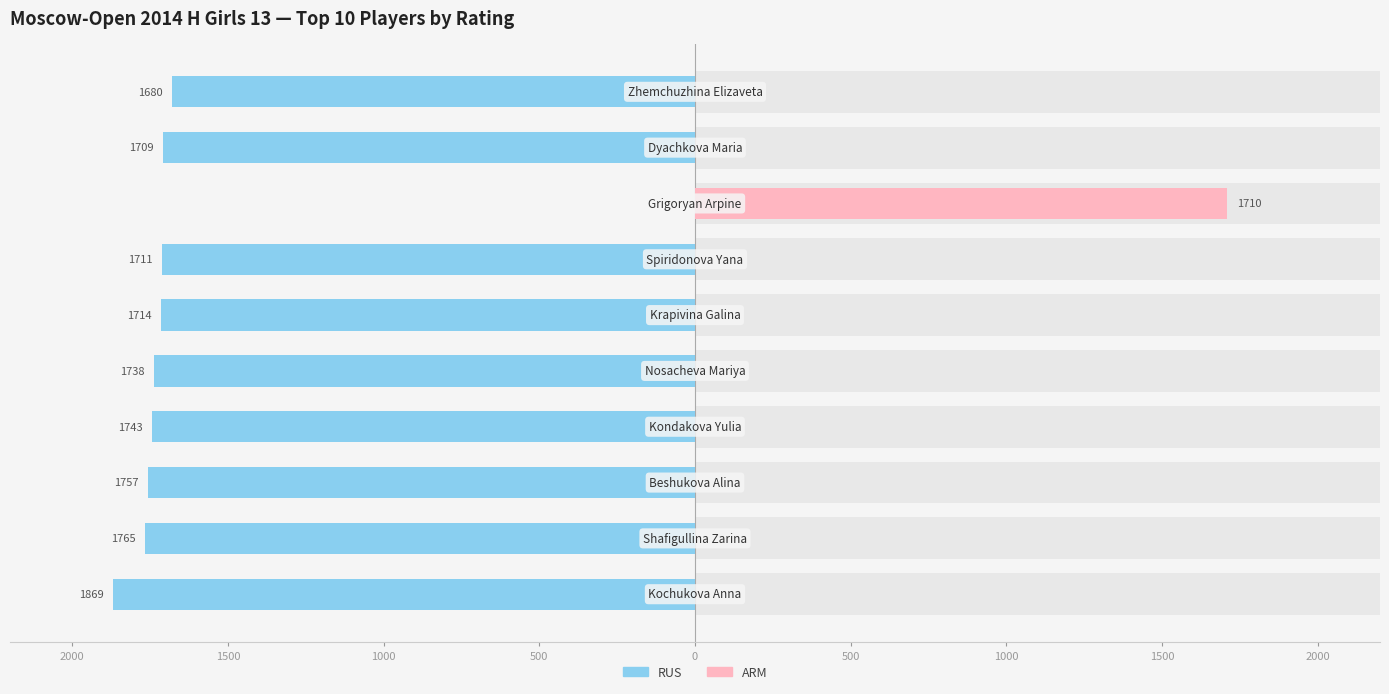

What are all the series names shown in the legend?

RUS, ARM